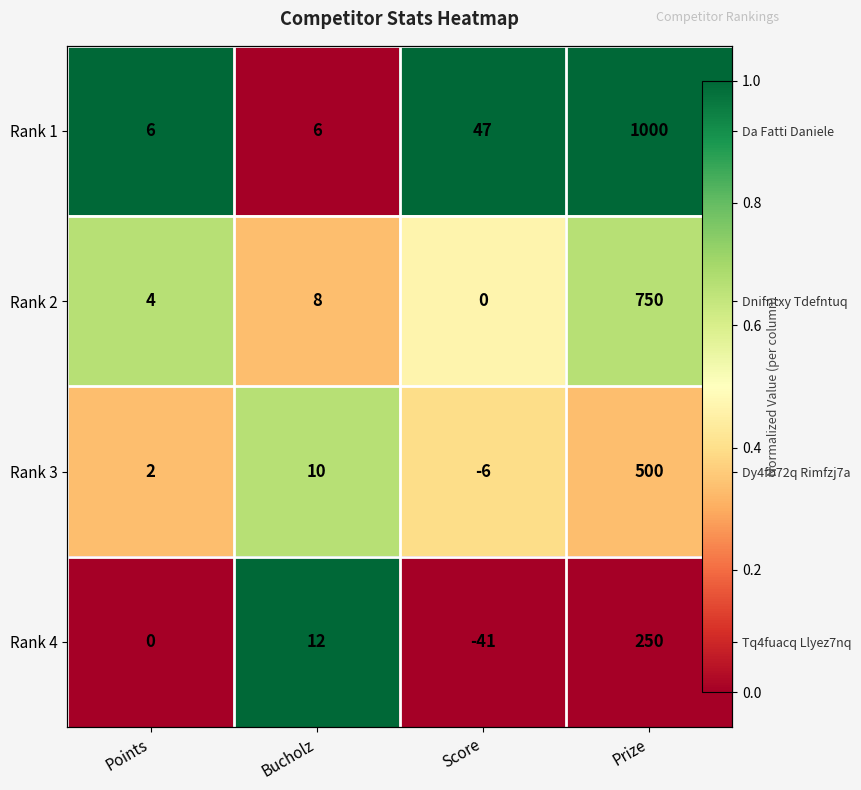

At which label is Rank 4 closest to 0?

Points